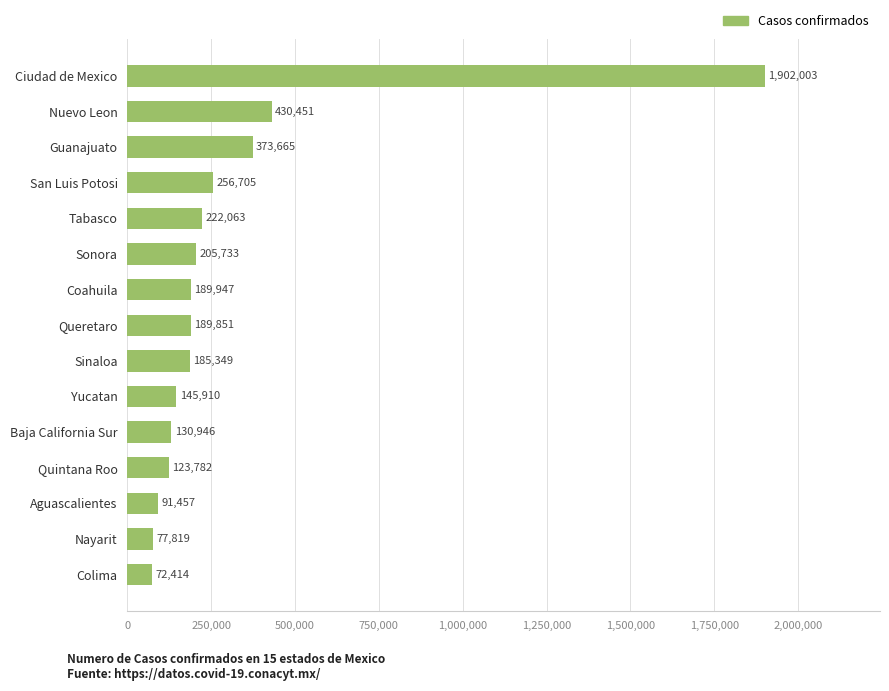

True or false: the data shows 77819 at Nayarit.

True